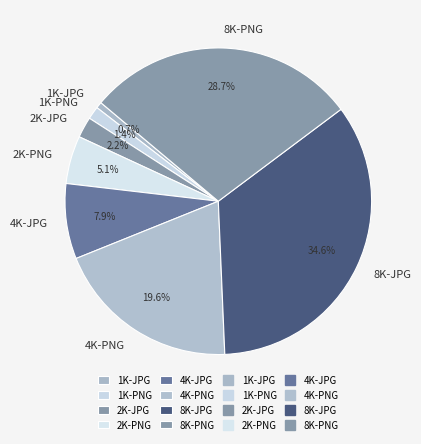

True or false: 8K-JPG accounts for 23% of the total.

False